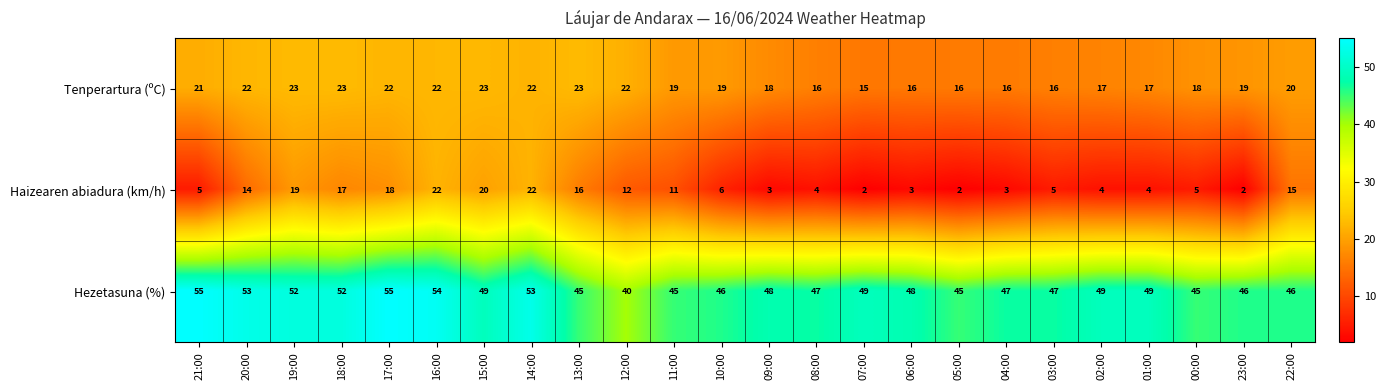

List the series in order of their overall mean, lowest first.

Haizearen abiadura (km/h), Tenperartura (ºC), Hezetasuna (%)